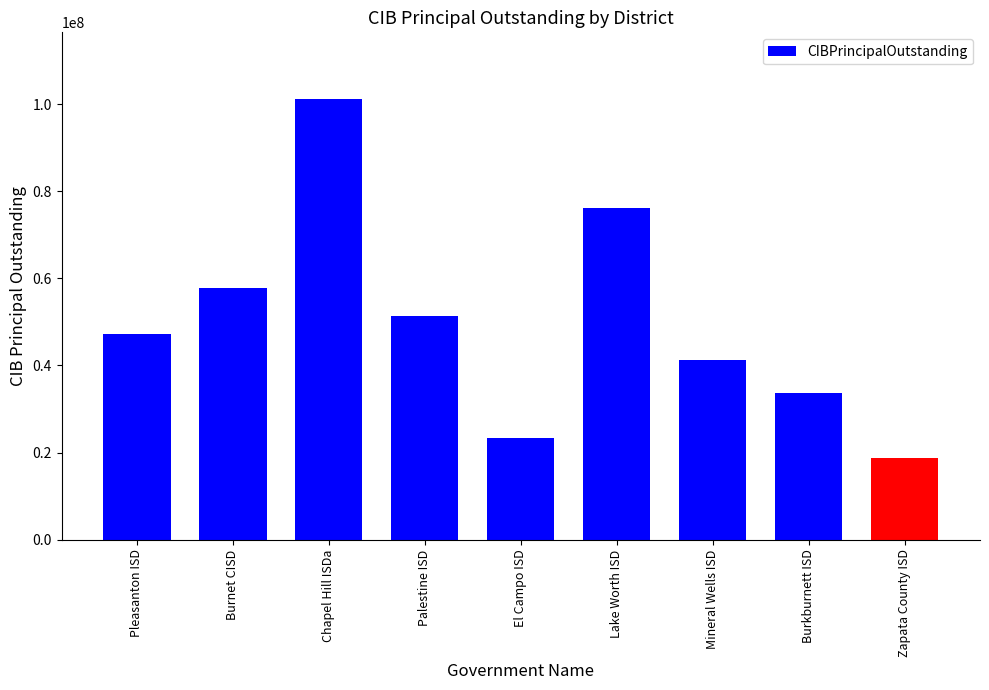

Approximately how many times larger is the value at Mineral Wells ISD compared to Zapata County ISD?

2.2